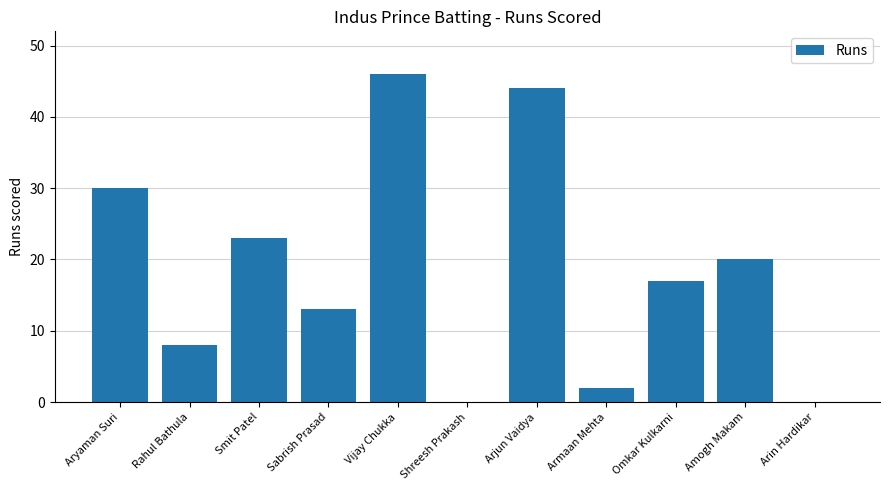

Reading left to right, extract all data points from this chart.

30	8	23	13	46	0	44	2	17	20	0